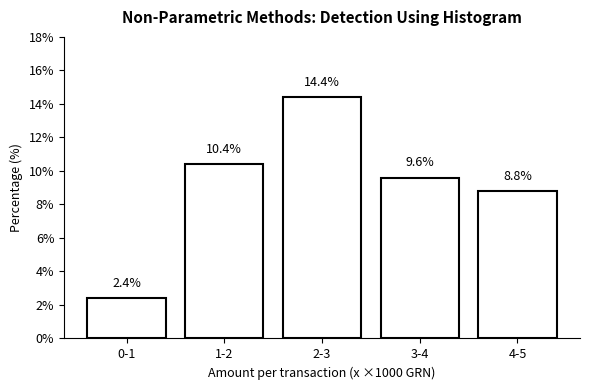

Reading left to right, extract all data points from this chart.

0-1=2.4	1-2=10.4	2-3=14.4	3-4=9.6	4-5=8.8